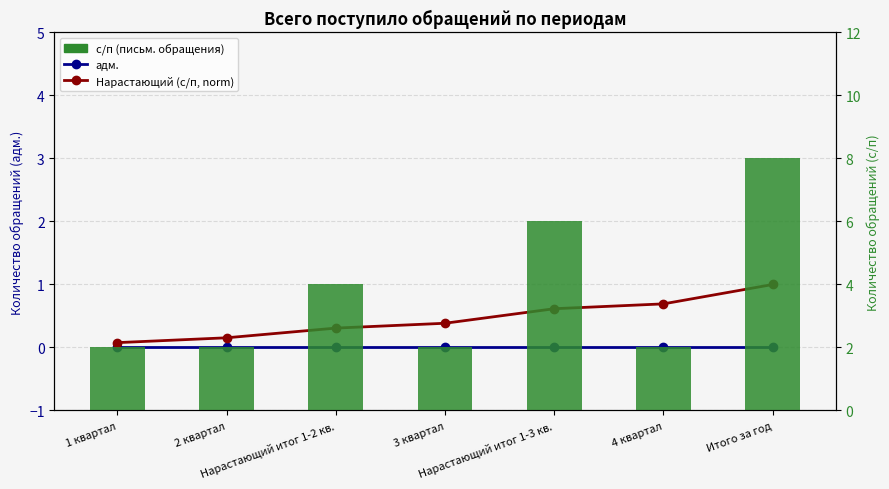

What are all the series names shown in the legend?

адм., Нарастающий (с/п, norm), с/п